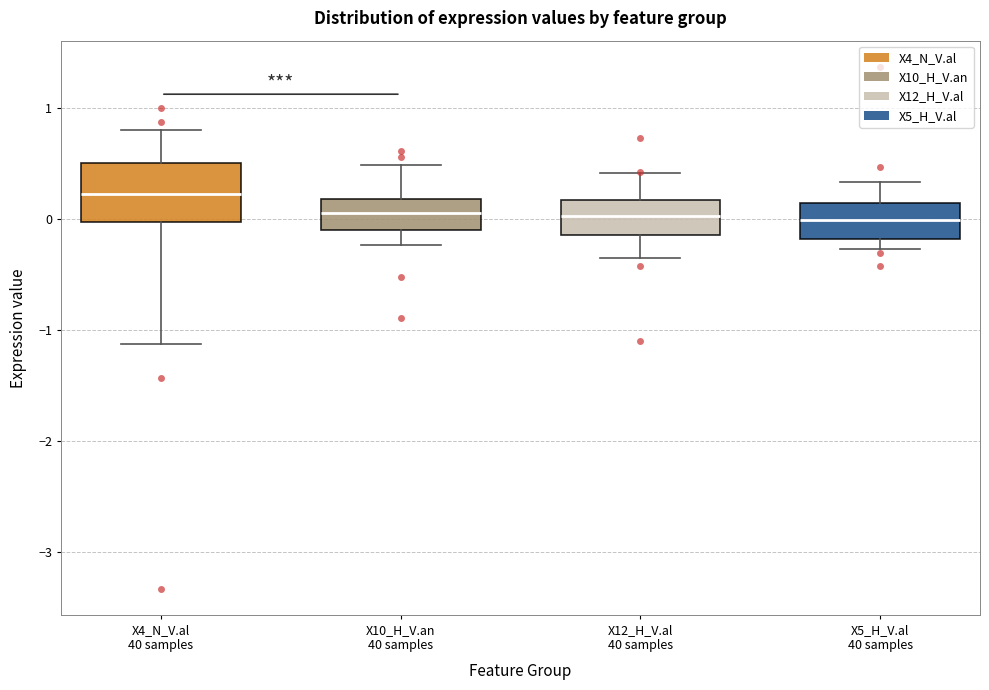

Reading left to right, read every box against the y-axis: the position of its median line, the range the box covers, and the ends of its whiskers. The values are not printed on the chart, so give them approximately, as read against the axis.

X4_N_V.al 40 samples: median 0.2, box 0.0 to 0.5, whiskers -1.1 to 0.8
X10_H_V.an 40 samples: median 0.1, box -0.1 to 0.2, whiskers -0.2 to 0.5
X12_H_V.al 40 samples: median 0.0, box -0.1 to 0.2, whiskers -0.4 to 0.4
X5_H_V.al 40 samples: median 0.0, box -0.2 to 0.1, whiskers -0.3 to 0.3